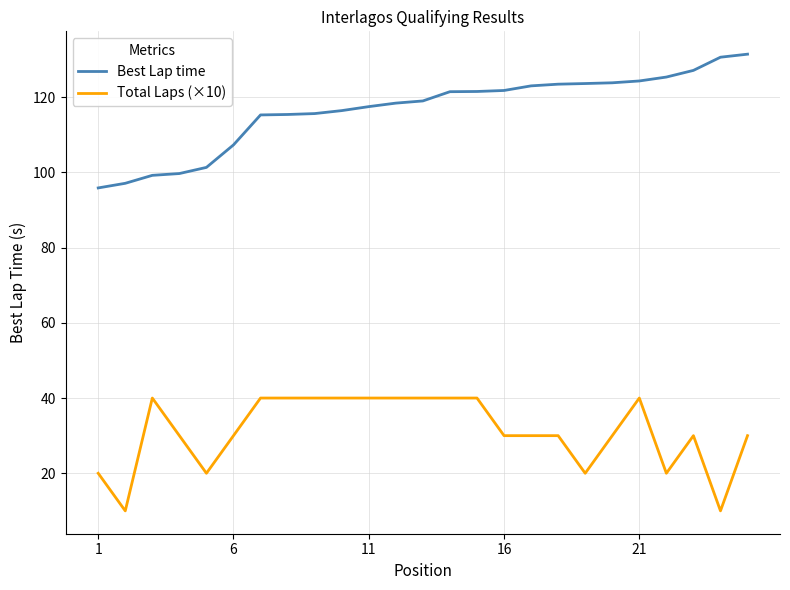

What is the difference between the maximum and minimum values in the Best Lap time series?

35.6